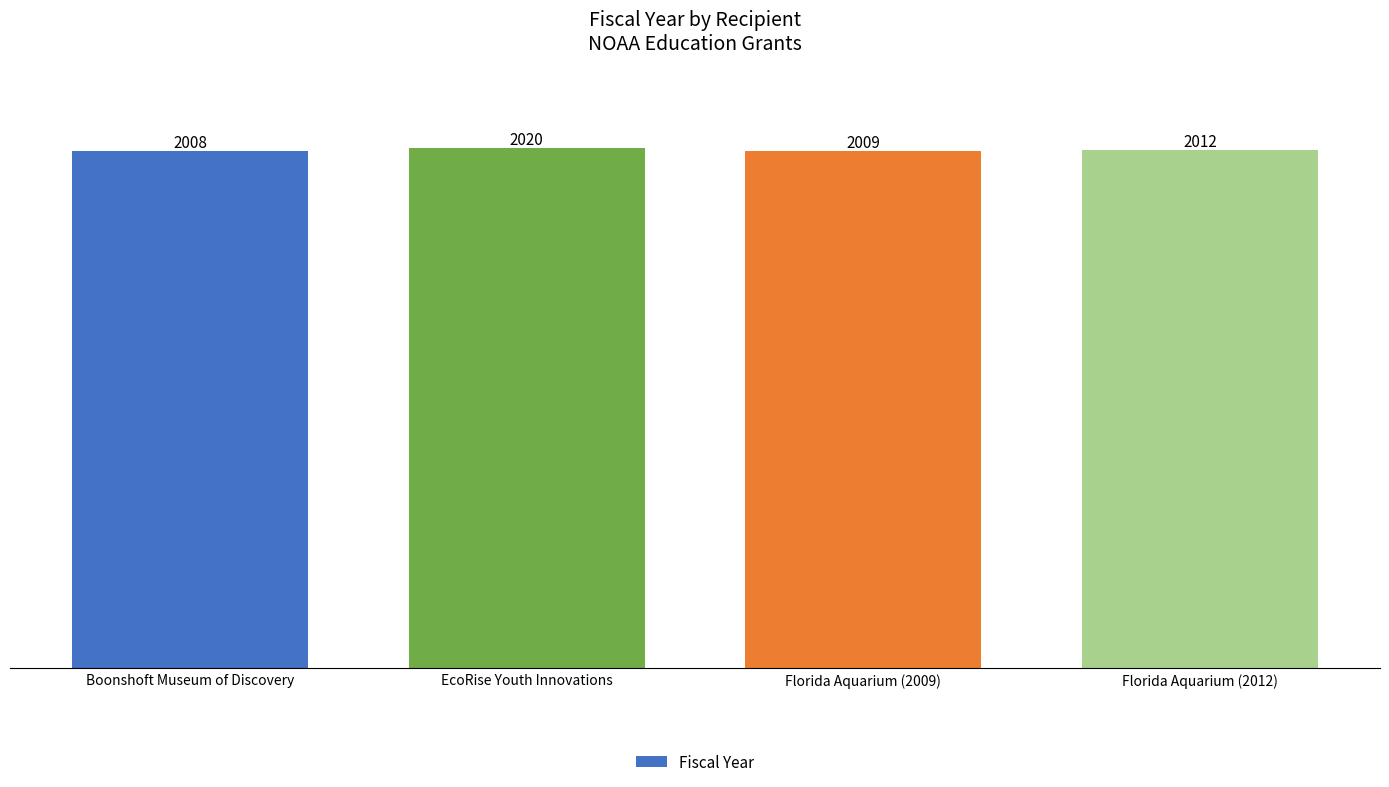

Rank the categories by value from lowest to highest.

Boonshoft Museum of Discovery, Florida Aquarium (2009), Florida Aquarium (2012), EcoRise Youth Innovations